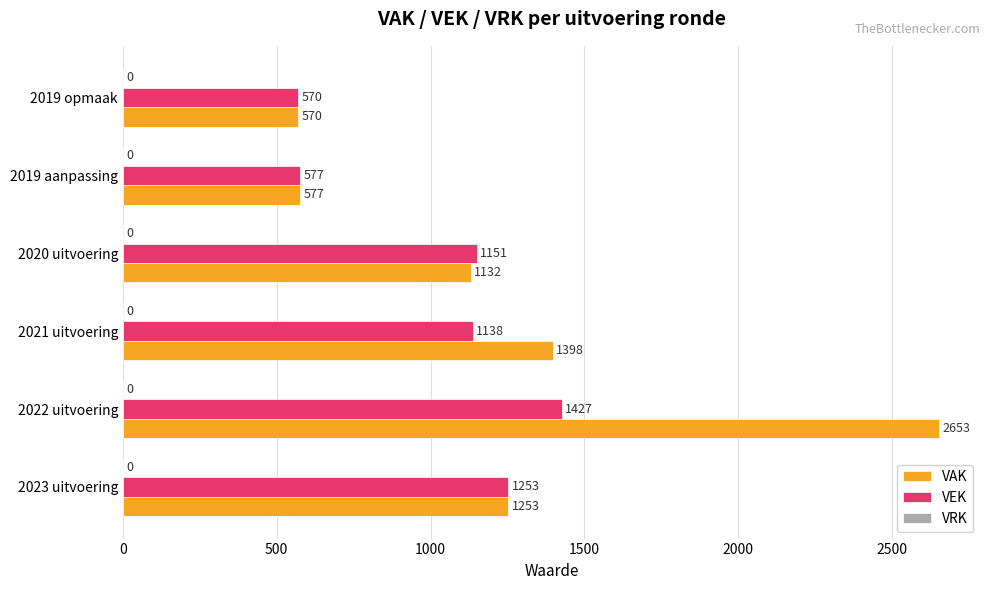

How many data points in VEK are less than 1151?

3